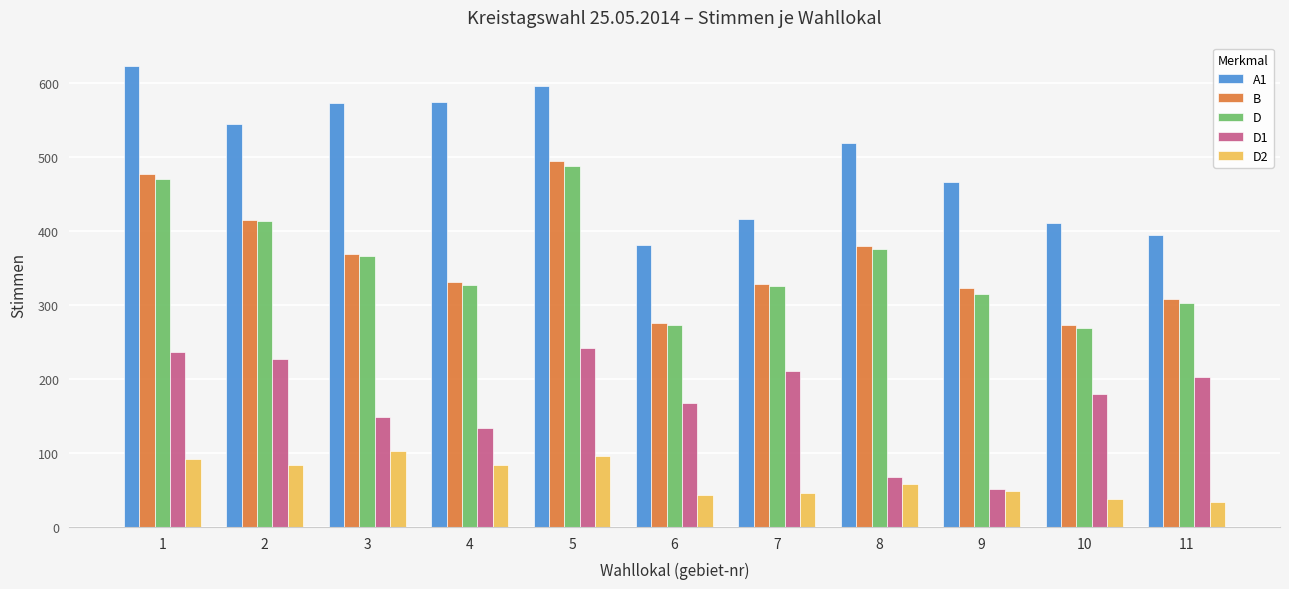

What is the highest value of the A1 series?

623